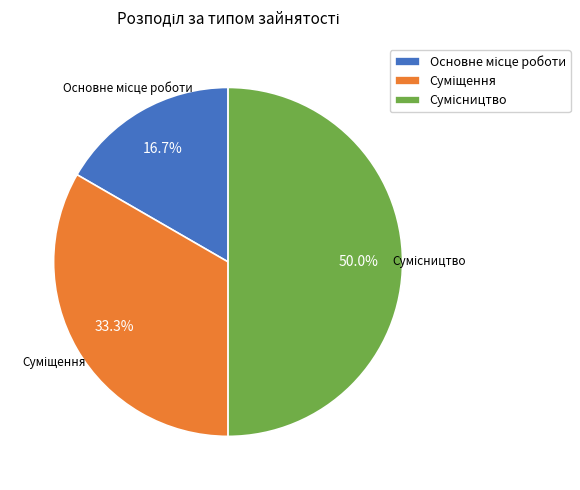

What percentage is NOT represented by Суміщення?

66.7%